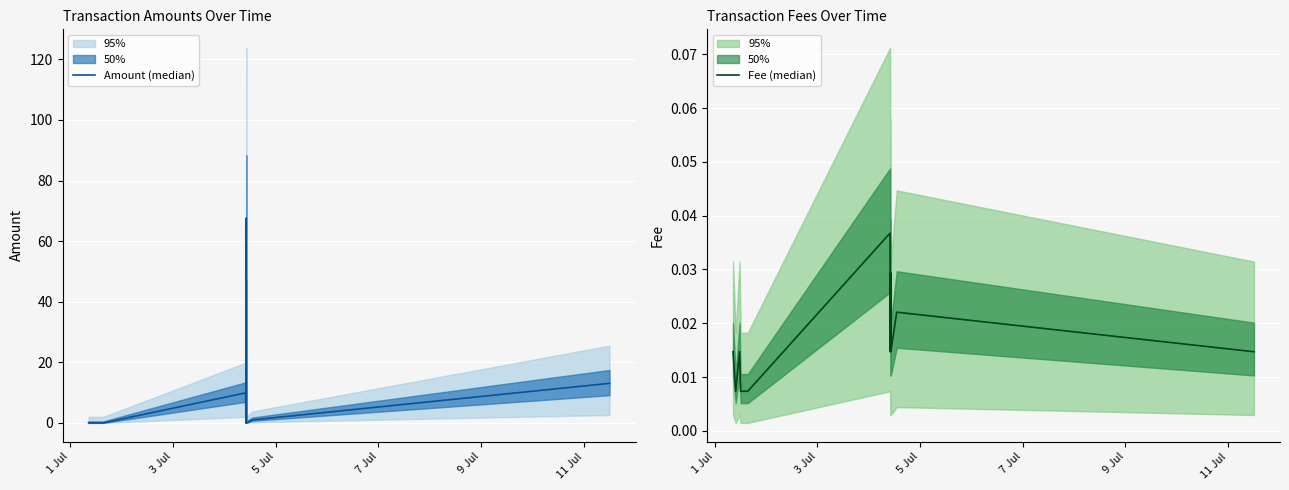

At how many categories does at least one series exceed 6?

3